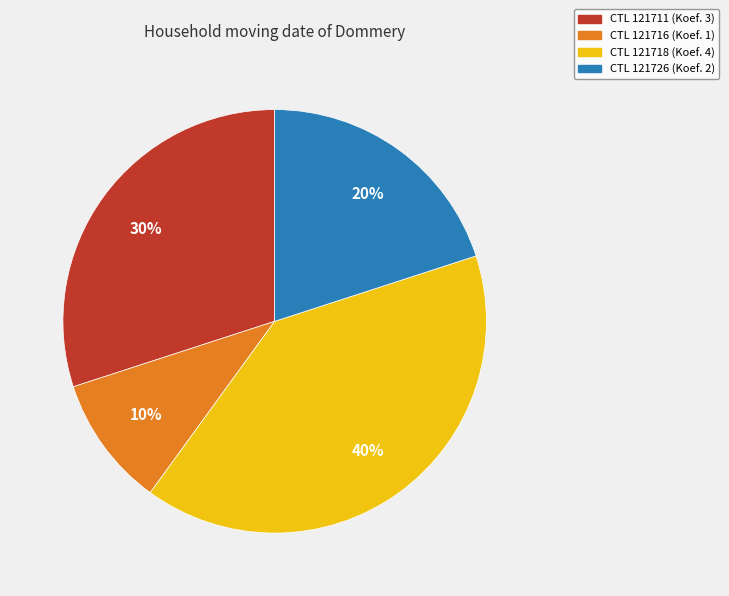

How many slices are in this pie chart?

4